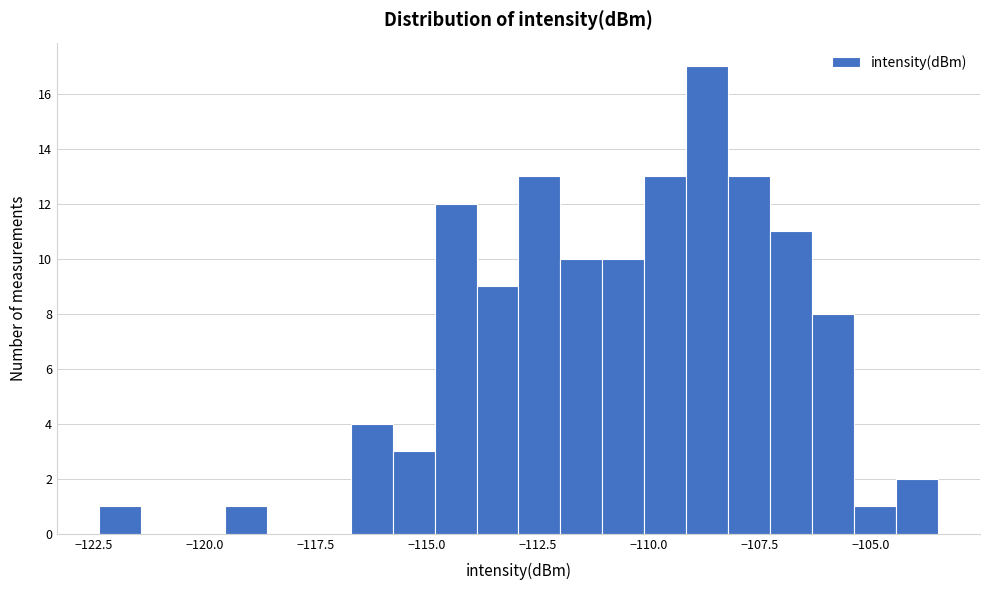

Around what value on the x-axis is the tallest bar? Give the approximate position of its centre, as read against the axis.

-108.5